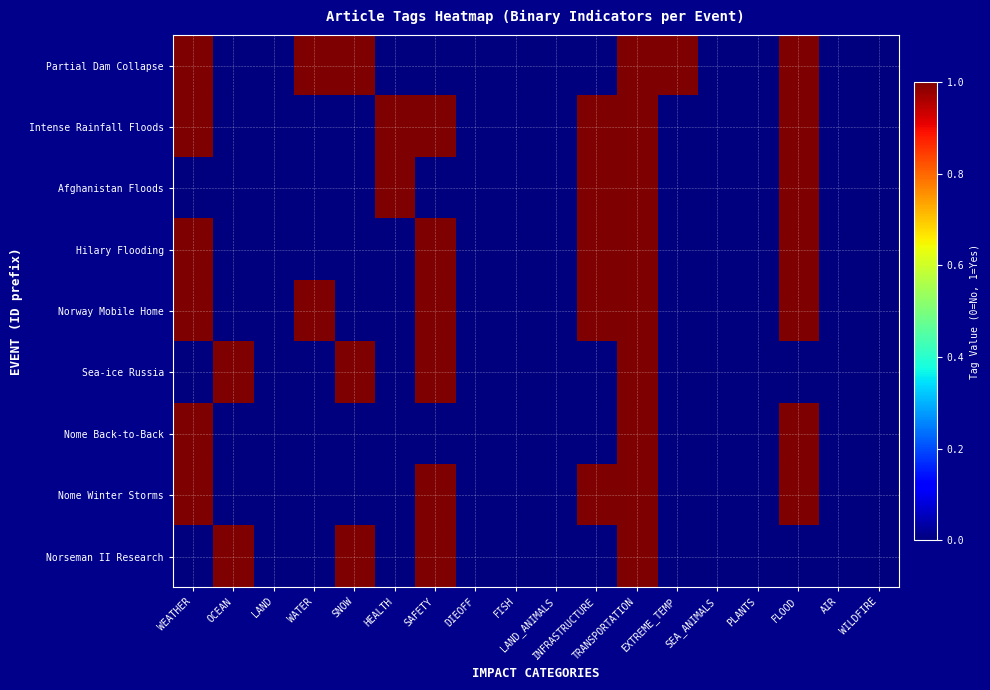

How many data points does each series have?

18